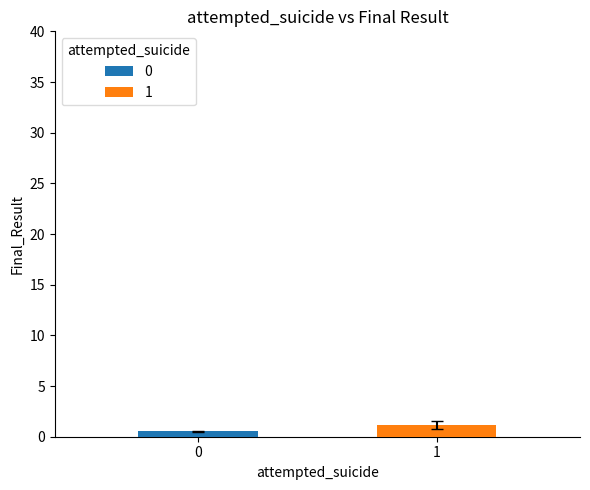

What is the highest value of the 1 series?

1.2